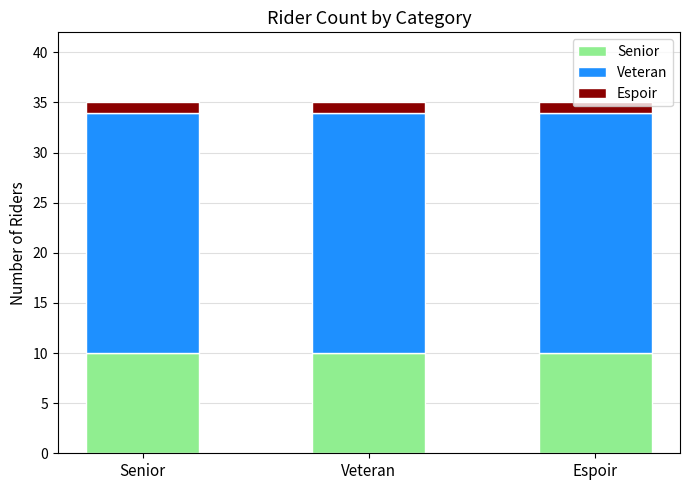

How many bars are there in total?

3